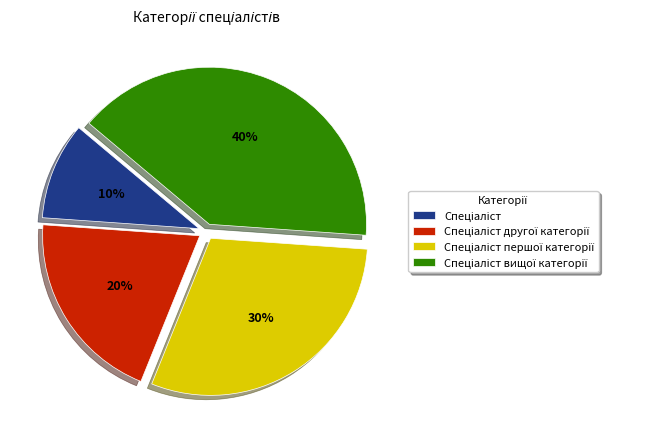

Is there a majority slice in this chart?

No